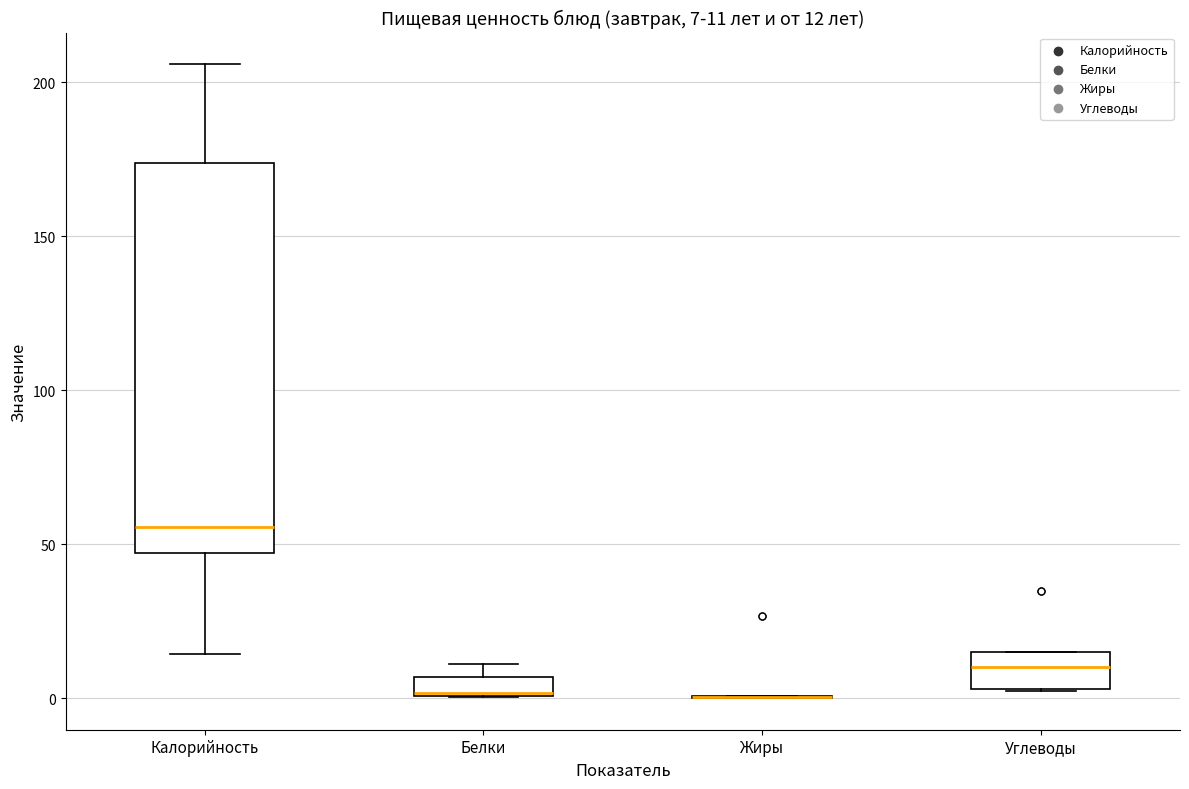

Comparing the boxes themselves (not the whiskers), which one is the tallest?

Калорийность